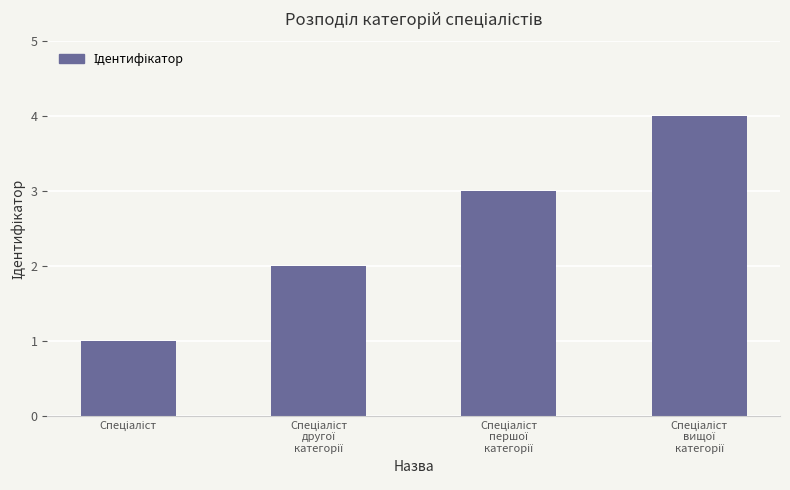

What is the sum of all values?

10